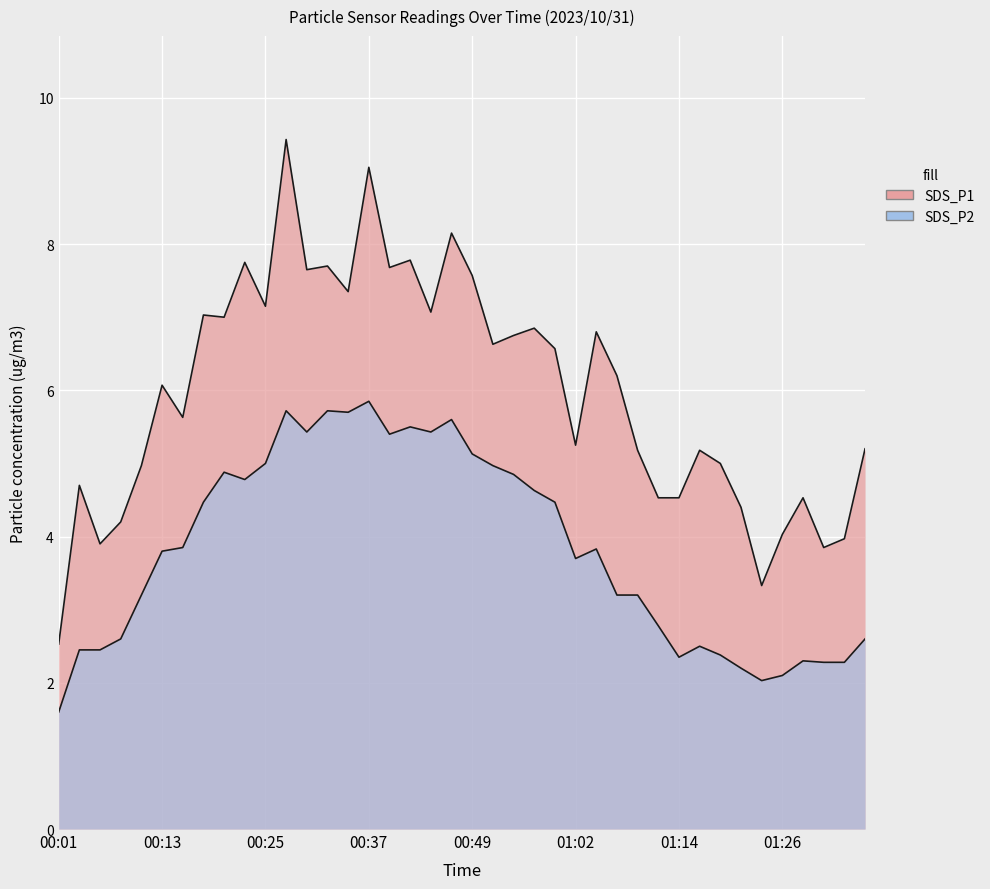

What is the highest value of the SDS_P1 series?

9.4